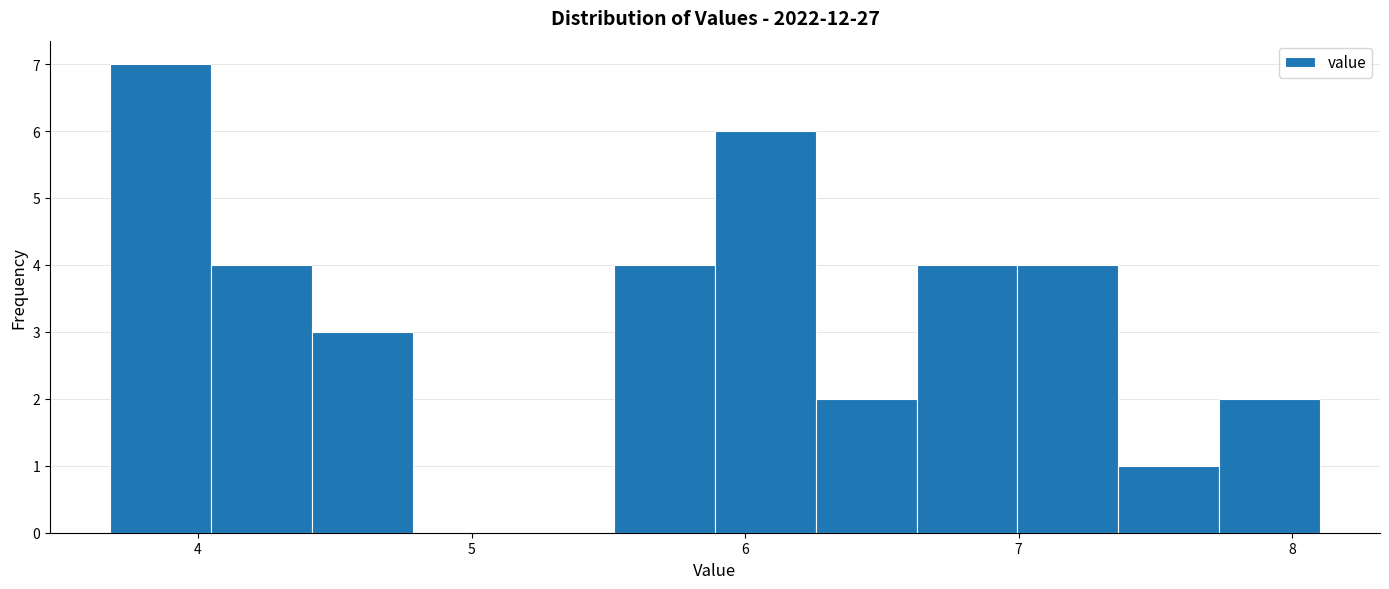

Read against the x-axis, roughly where is the centre of the tallest bar?

3.9